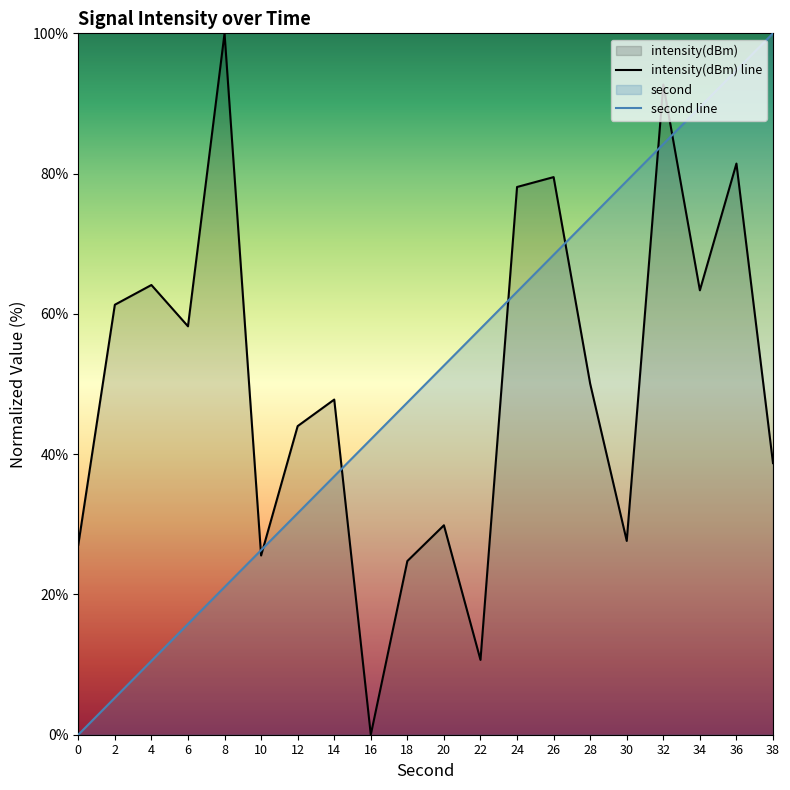

At 28, list the series in order from largest to smallest.

second line, intensity(dBm) line